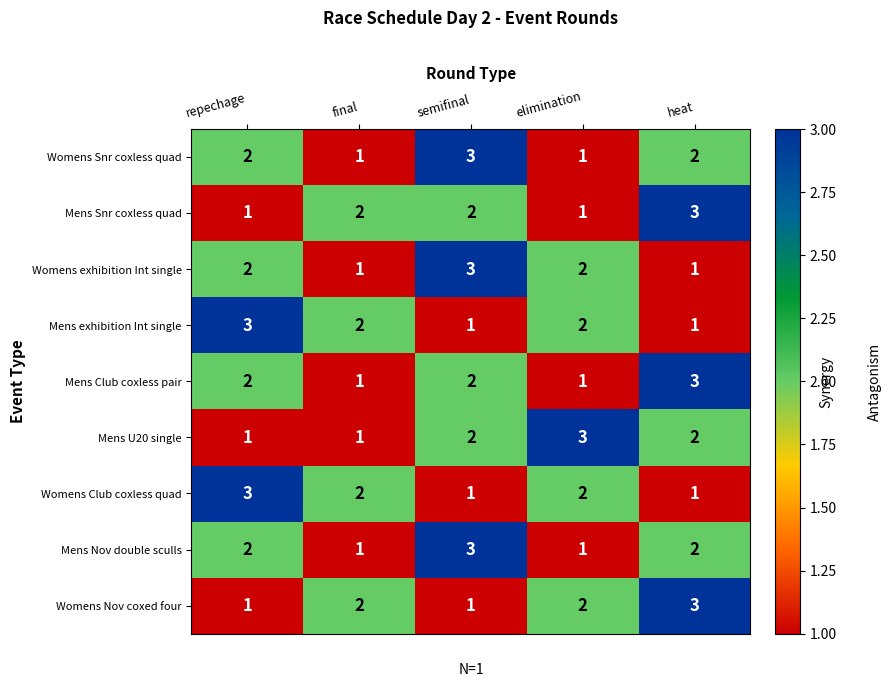

What is the sum of the Womens Club coxless quad values at elimination and repechage?

5